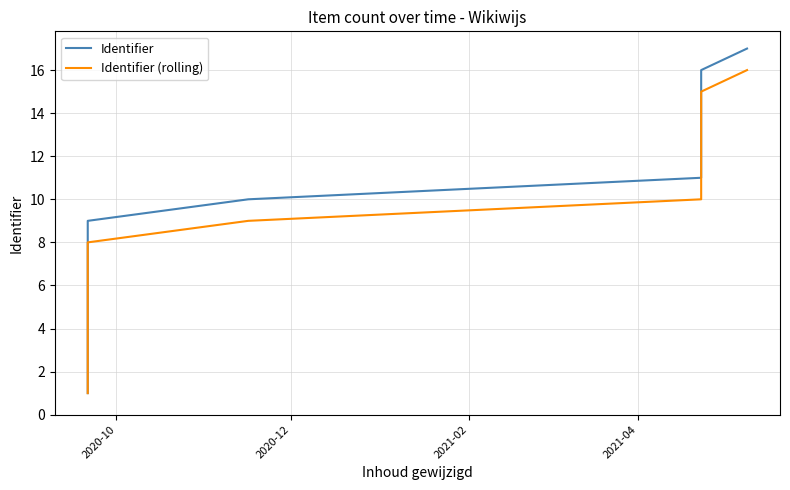

Reading right to left, what are all the values shown in this chart?

Identifier: 17.0	16.0	15.0	14.0	13.0	12.0	11.0	10.0	9.0	8.0	7.0	6.0	5.0	4.0	3.0	2.0	1.0
Identifier (rolling): 16.0	15.0	14.0	13.0	12.0	11.0	10.0	9.0	8.0	7.0	6.0	5.0	4.0	3.0	2.0	1.5	1.0